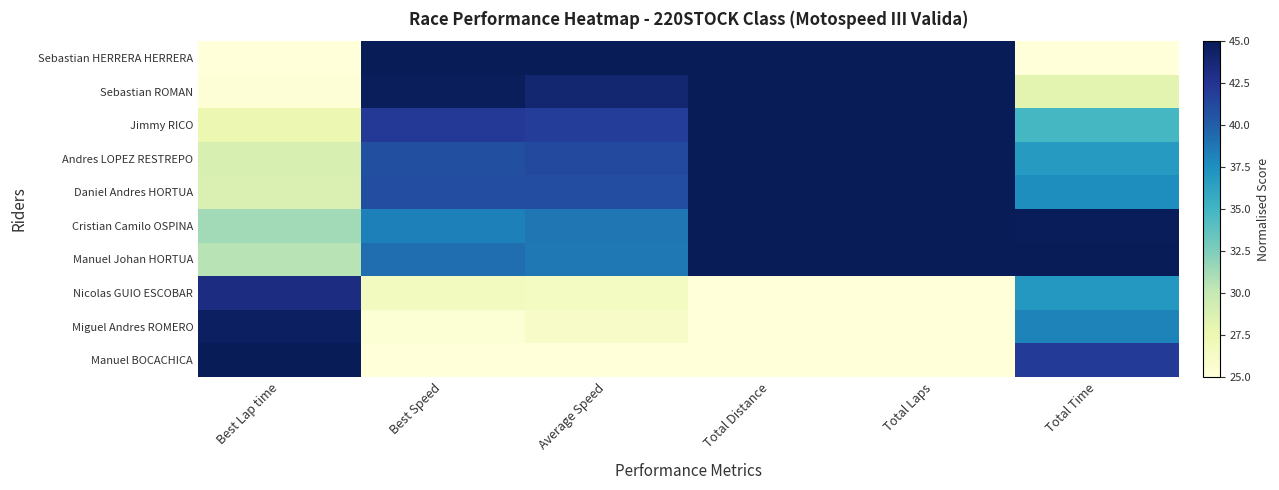

List the series in order of their peak value, highest first.

Sebastian HERRERA HERRERA, Sebastian ROMAN, Jimmy RICO, Andres LOPEZ RESTREPO, Daniel Andres HORTUA, Cristian Camilo OSPINA, Manuel Johan HORTUA, Manuel BOCACHICA, Miguel Andres ROMERO, Nicolas GUIO ESCOBAR